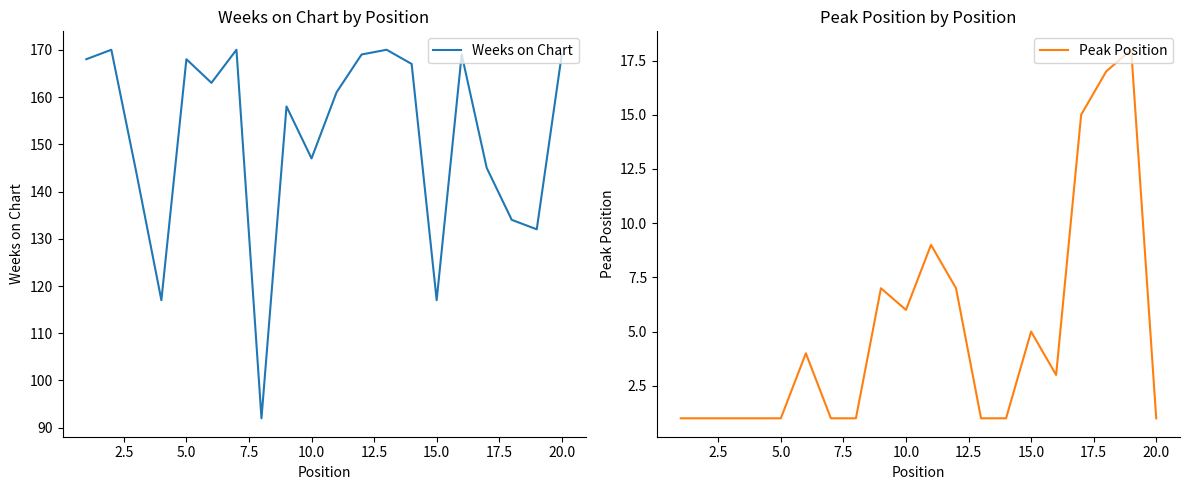

Reading right to left, list all the values displayed in this chart.

Weeks on Chart: 169	132	134	145	169	117	167	170	169	161	147	158	92	170	163	168	117	144	170	168
Peak Position: 1	18	17	15	3	5	1	1	7	9	6	7	1	1	4	1	1	1	1	1